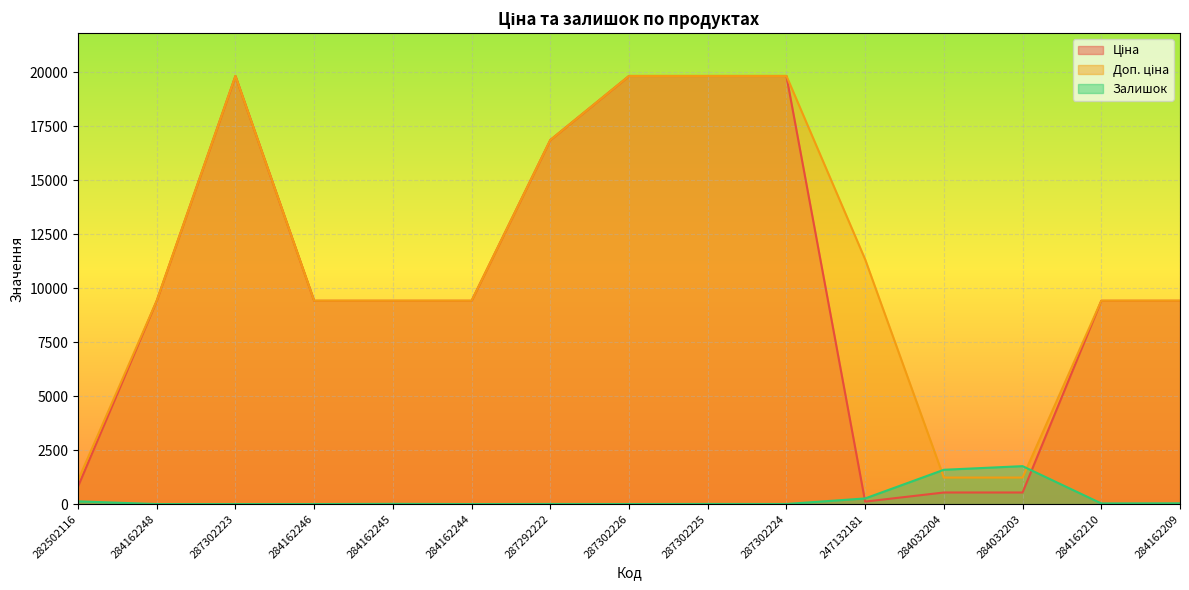

What is the approximate value of Доп. ціна at 284162246?

9416.9